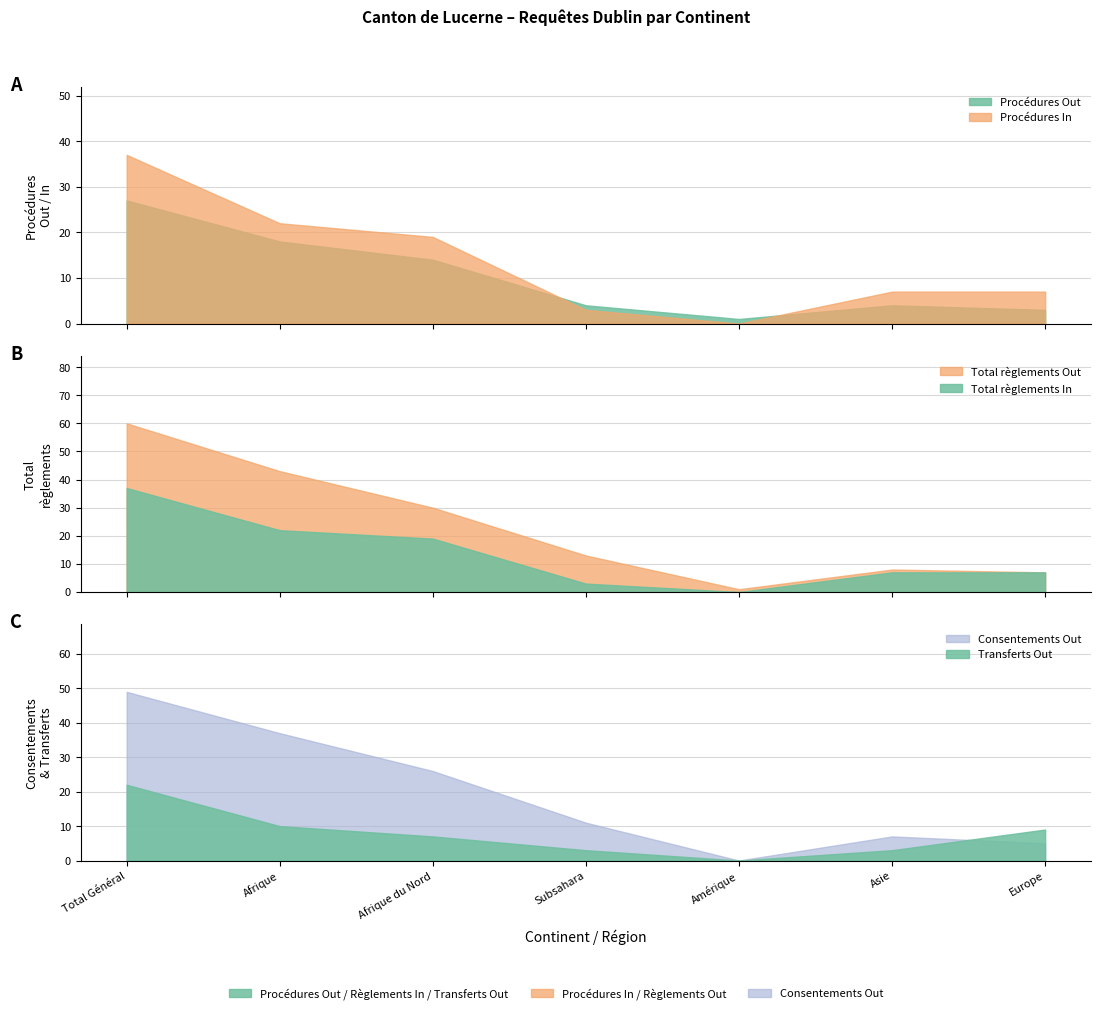

What is the sum of the Procédures Out values at Afrique and Total Général?

45